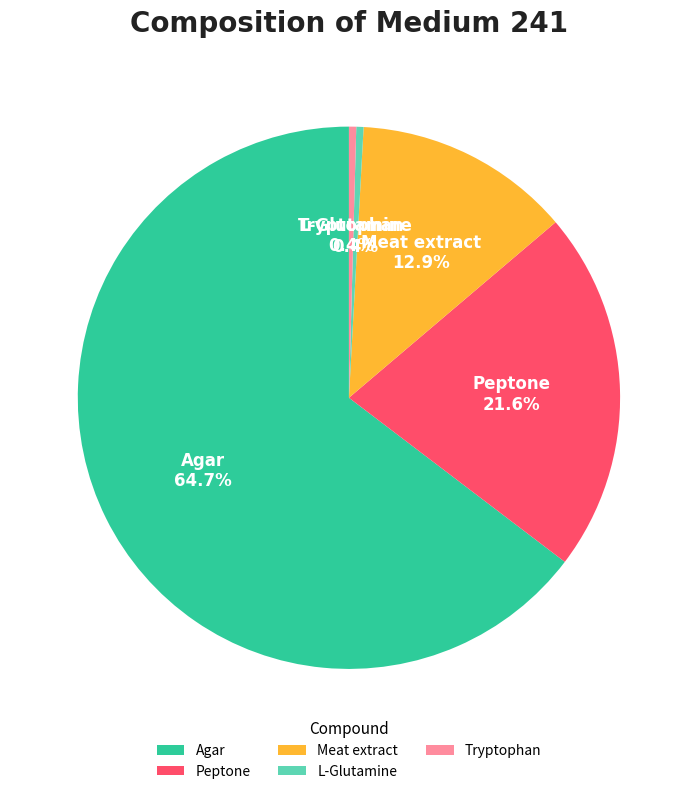

Is there a majority slice in this chart?

Yes